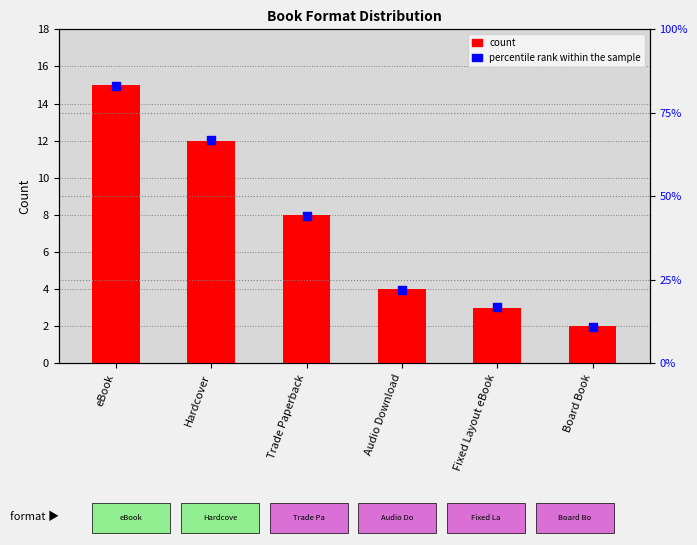

Which series has the largest total across all categories?

percentile rank within the sample